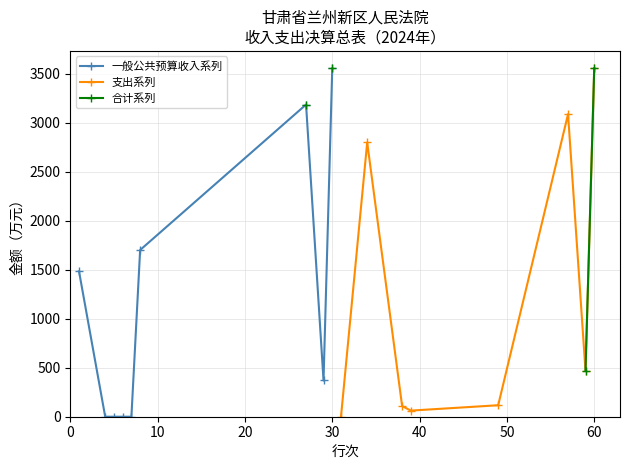

What are all the series names shown in the legend?

一般公共预算收入系列, 支出系列, 合计系列